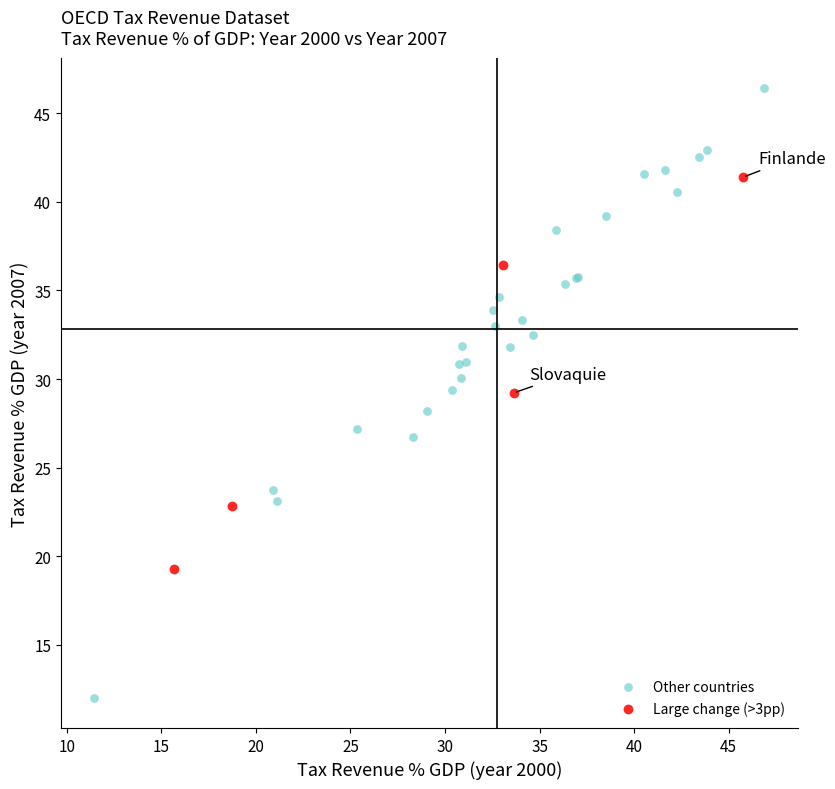

Which series has the largest Y range (max minus min)?

Other countries